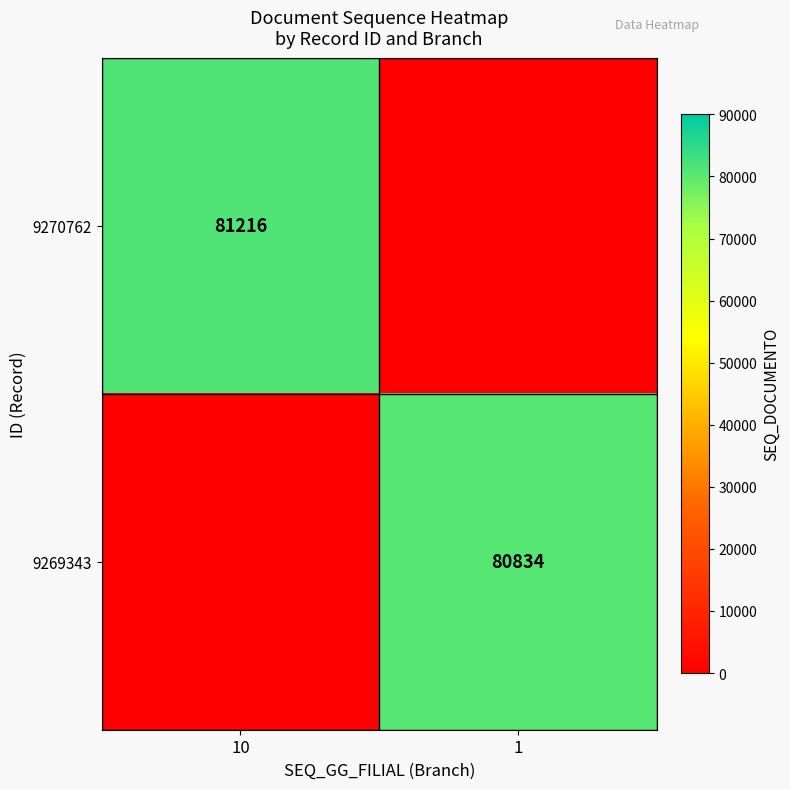

Which series changed the most between 10 and 1?

9270762